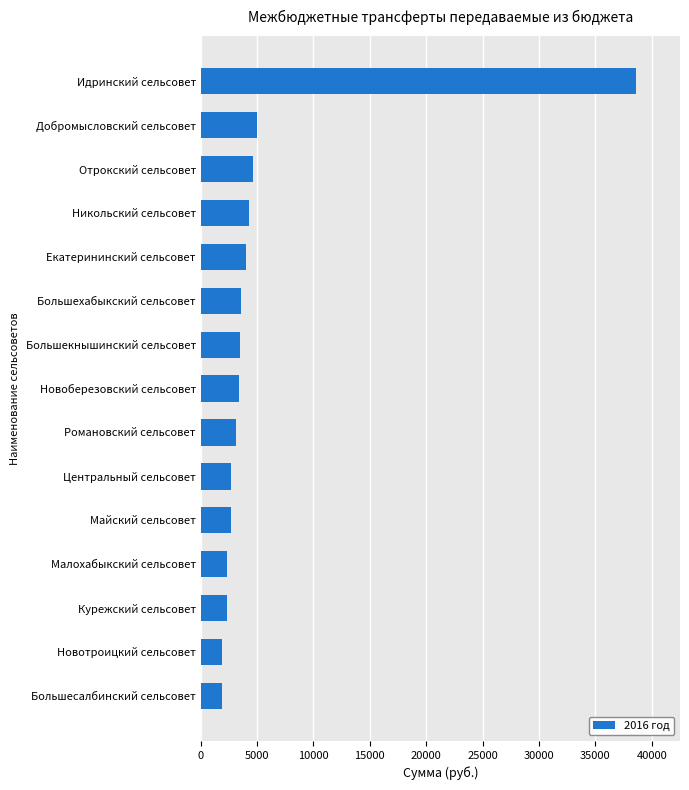

Between Добромысловский сельсовет and Большехабыкский сельсовет, which is larger?

Добромысловский сельсовет